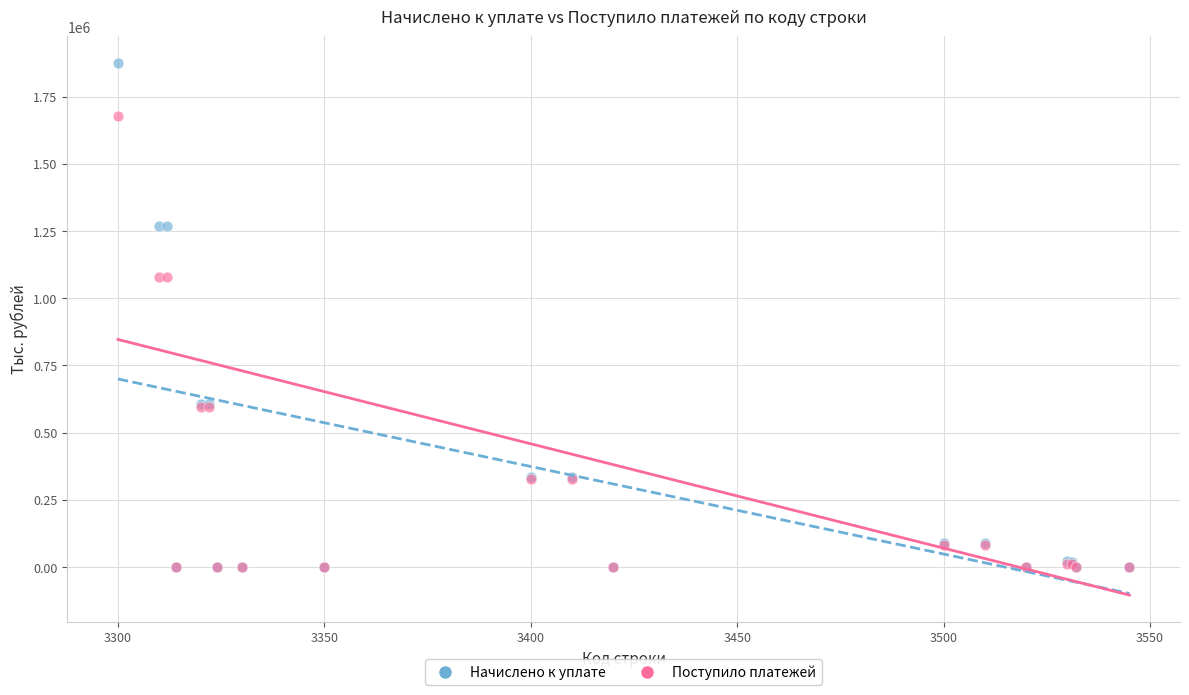

Which series has the widest spread of Y values?

Начислено к уплате